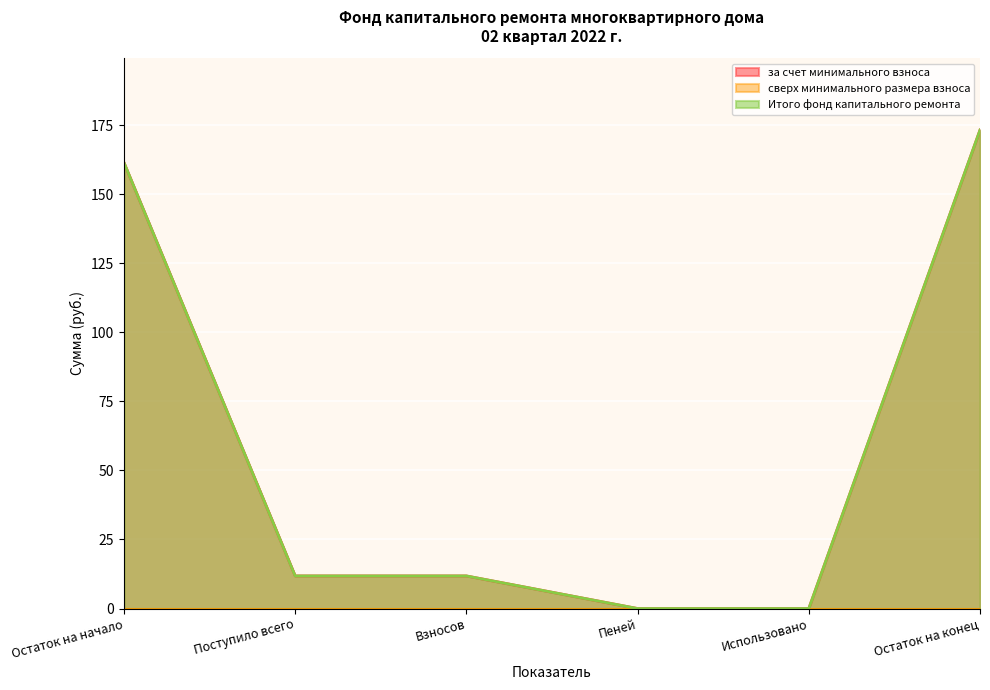

At which category does the chart reach its peak across all series?

Остаток на конец